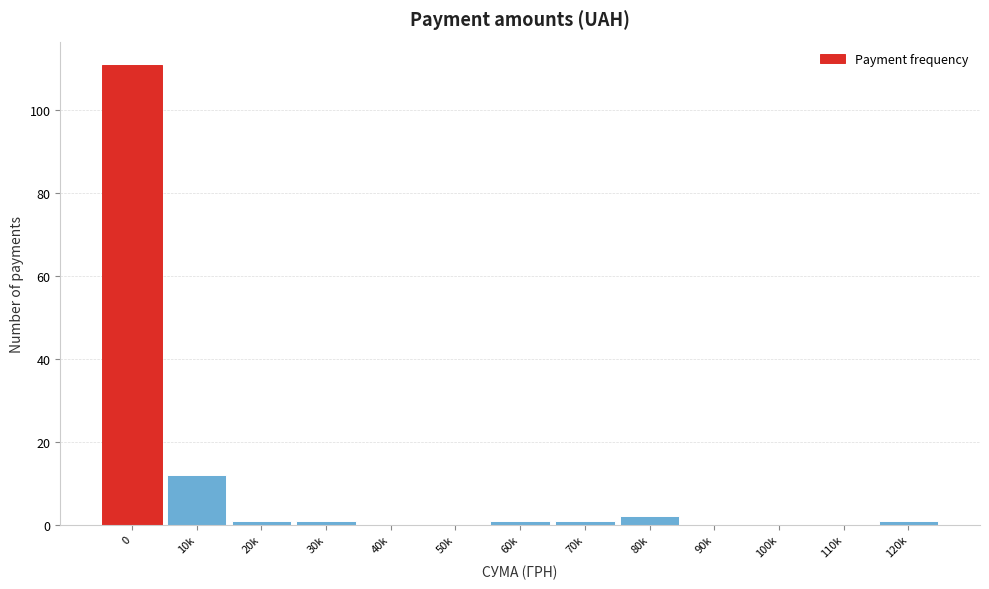

Reading left to right, transcribe all the data shown in this chart.

0=111	10k=12	20k=1	30k=1	40k=0	50k=0	60k=1	70k=1	80k=2	90k=0	100k=0	110k=0	120k=1